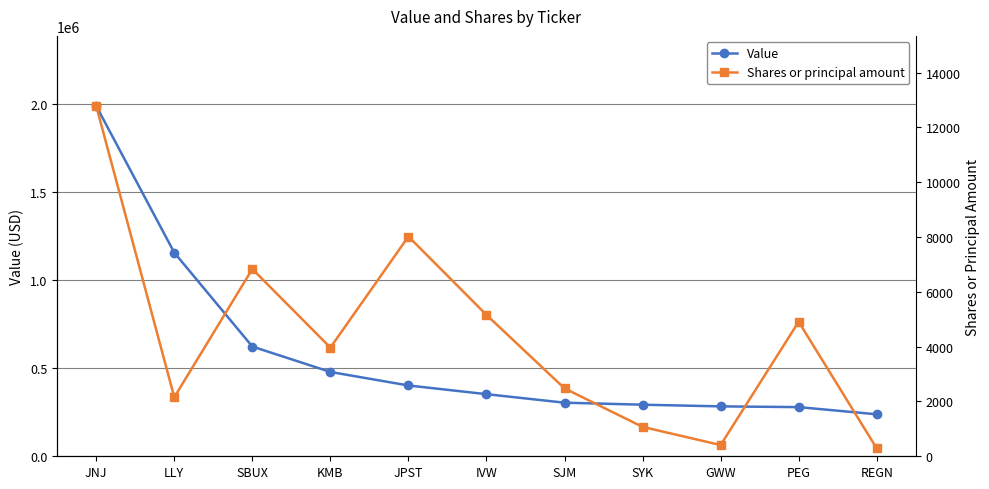

Which series has the largest range (max minus min)?

Value